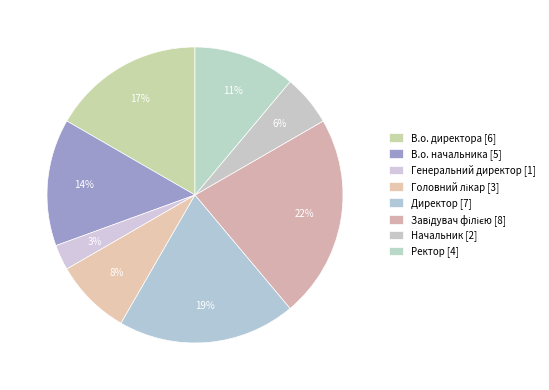

How many slices are in this pie chart?

8